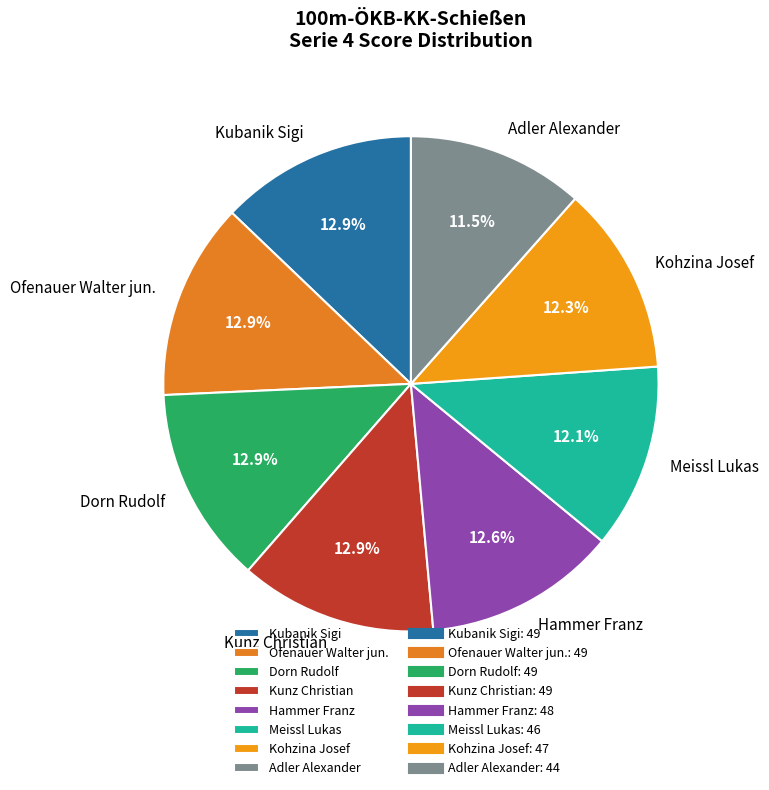

What is the ratio of the value at Dorn Rudolf to the value at Adler Alexander?

1.1